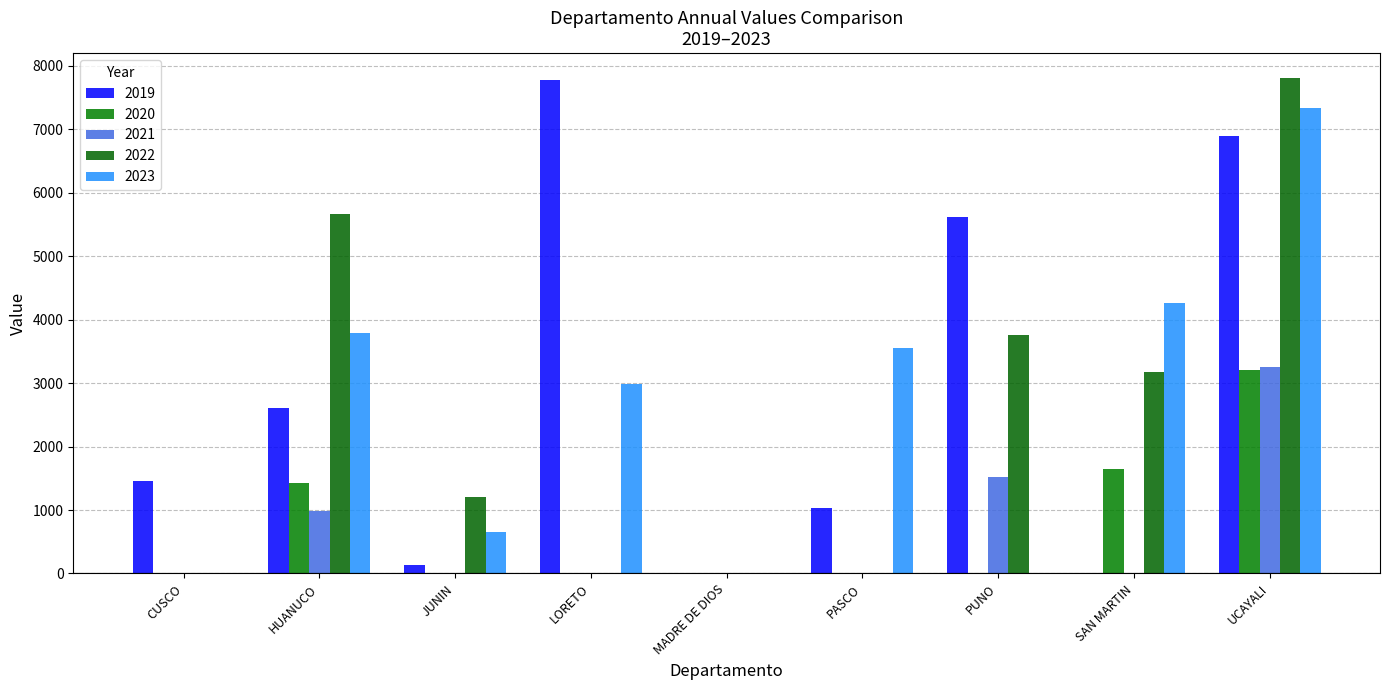

Between HUANUCO and JUNIN, which series saw the biggest shift?

2022